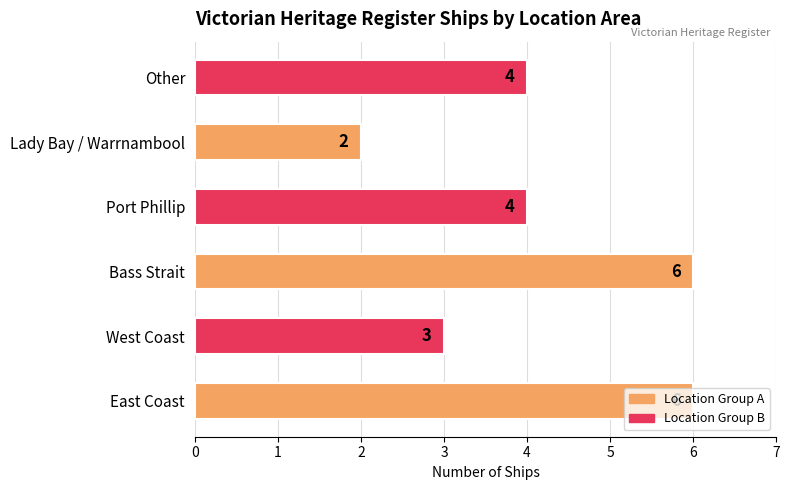

How many values are between 3 and 6?

5